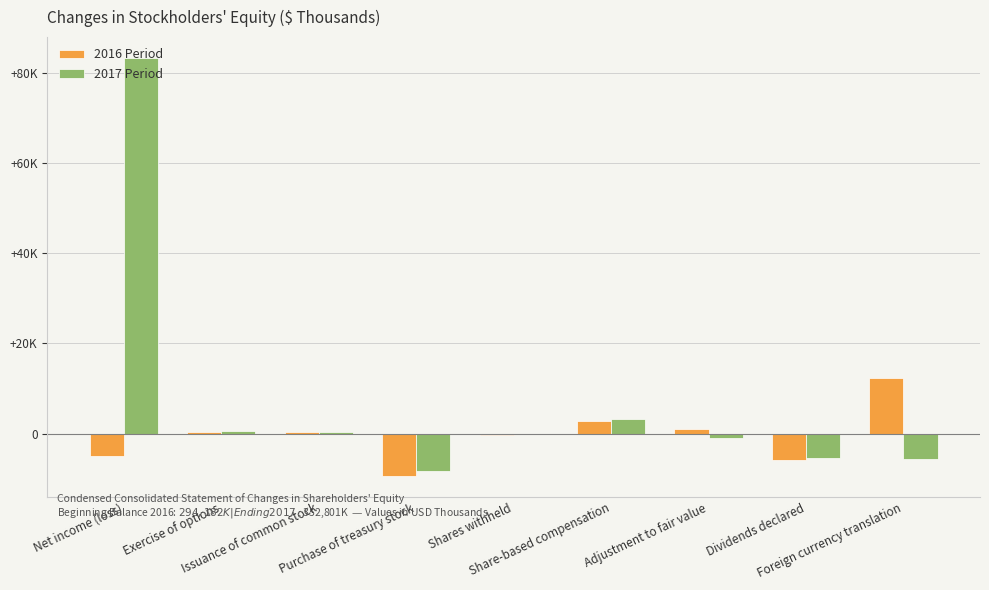

Are the bars horizontal?

No